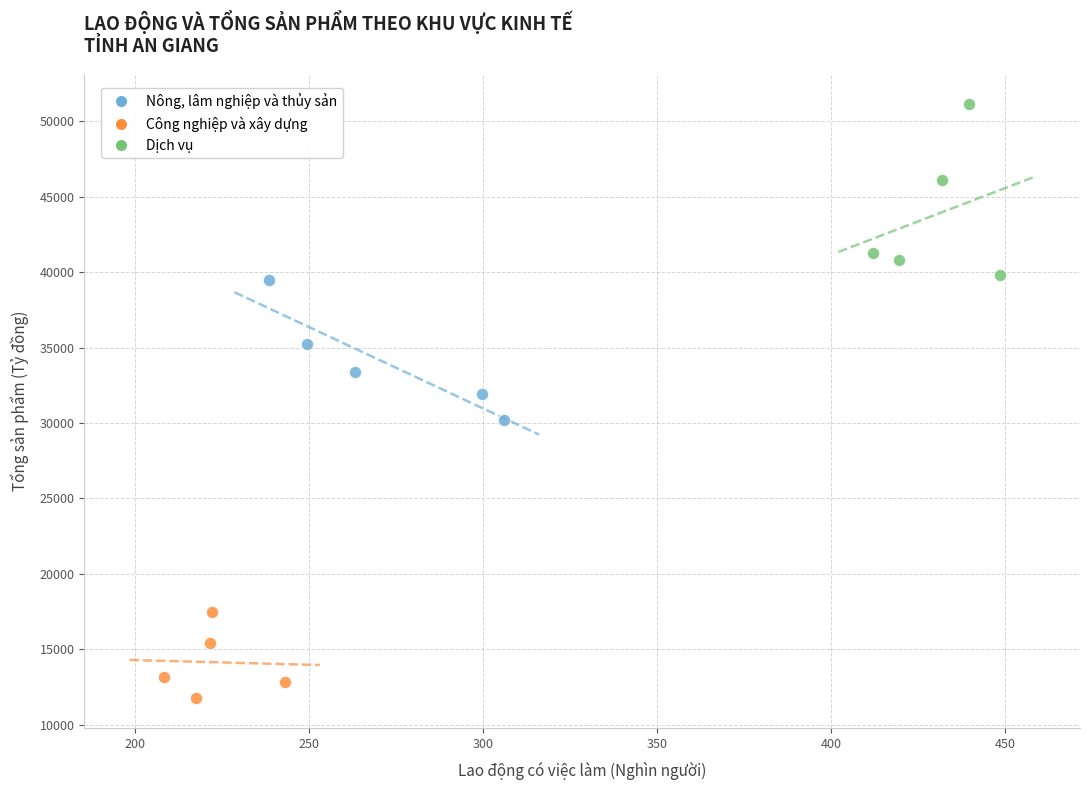

Which series contains the lowest Y value?

Công nghiệp và xây dựng